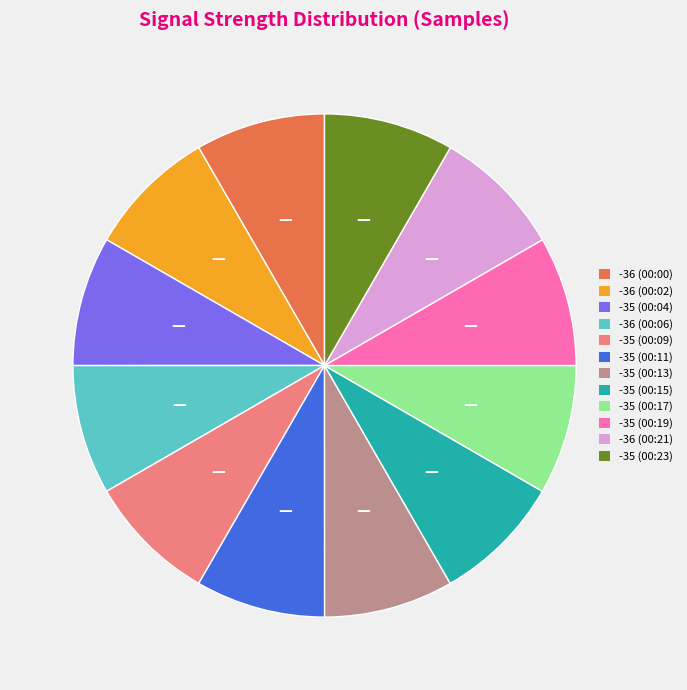

Approximately how many times larger is the value at -35 (00:19) compared to -35 (00:23)?

1.0